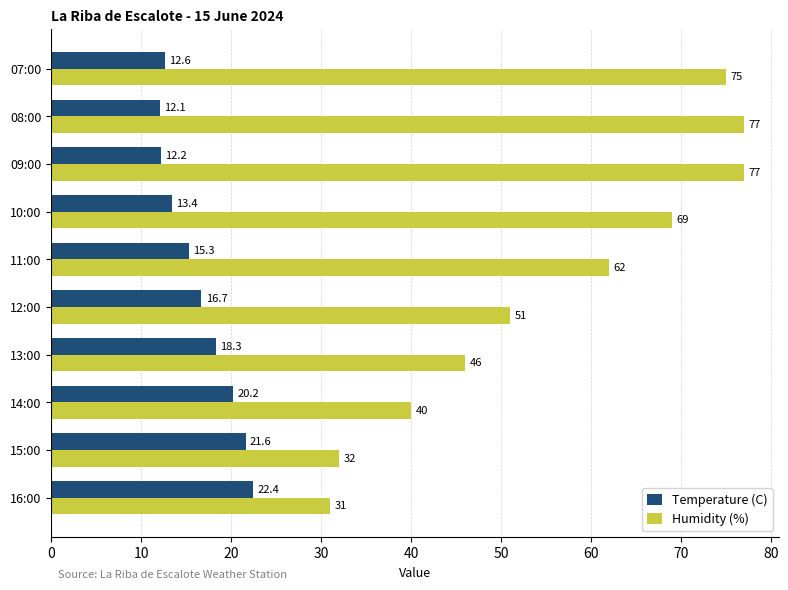

What is the average value of the Humidity (%) series?

56.0